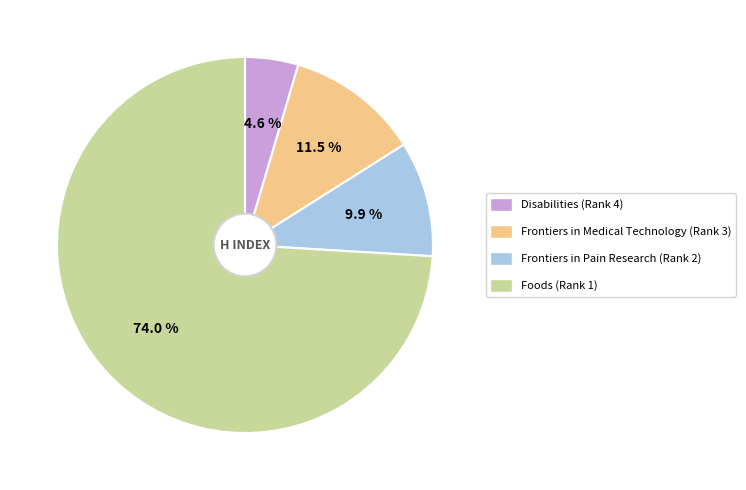

Approximately how many times larger is the value at Frontiers in Medical Technology (Rank 3) compared to Disabilities (Rank 4)?

2.5